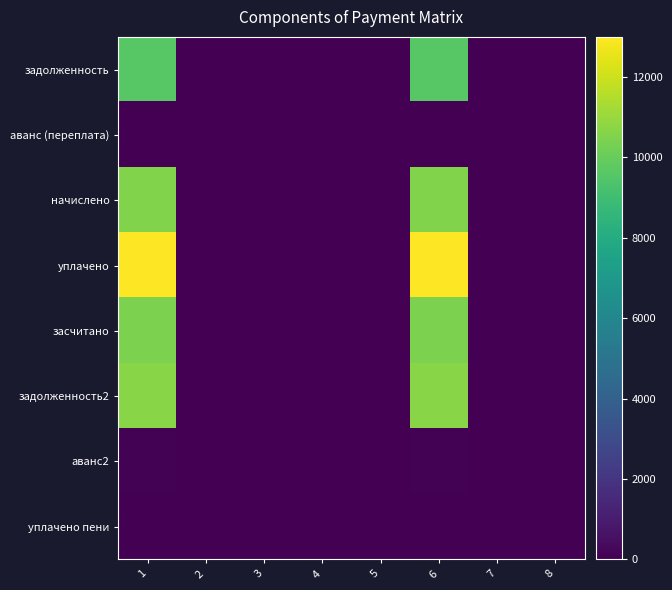

Which series has the widest spread of values?

уплачено